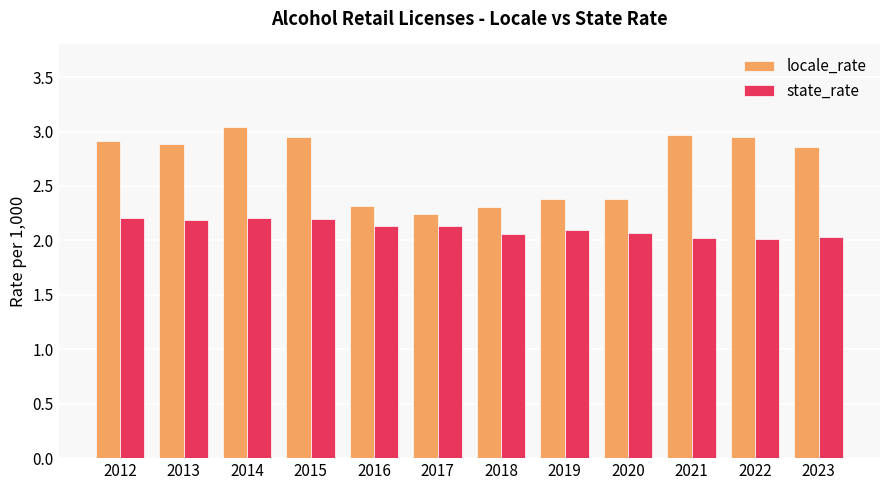

What is the difference between the locale_rate values at 2020 and 2016?

0.1